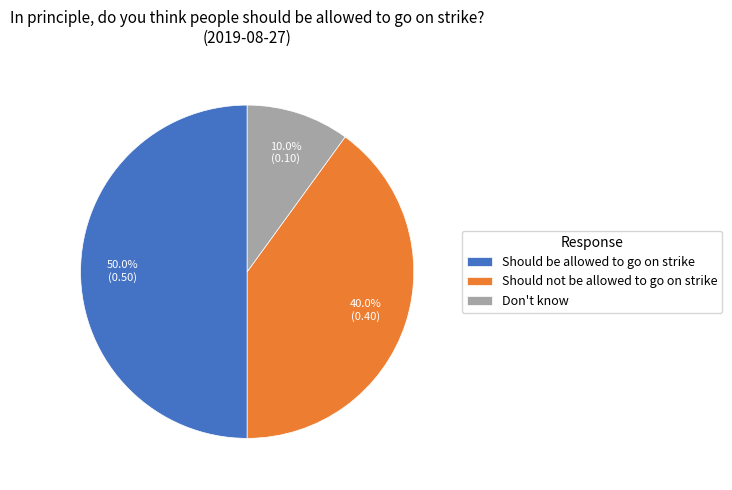

Does Should not be allowed to go on strike account for over 50% of the chart?

No